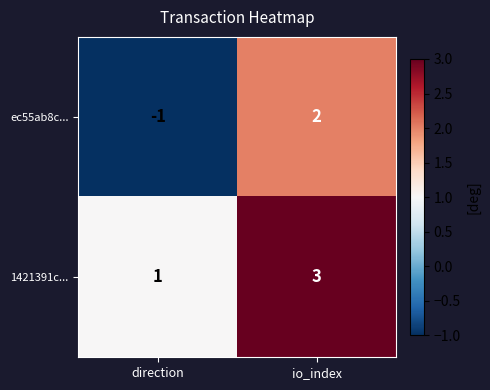

True or false: ec55ab8c... has a value of 1 at io_index.

False